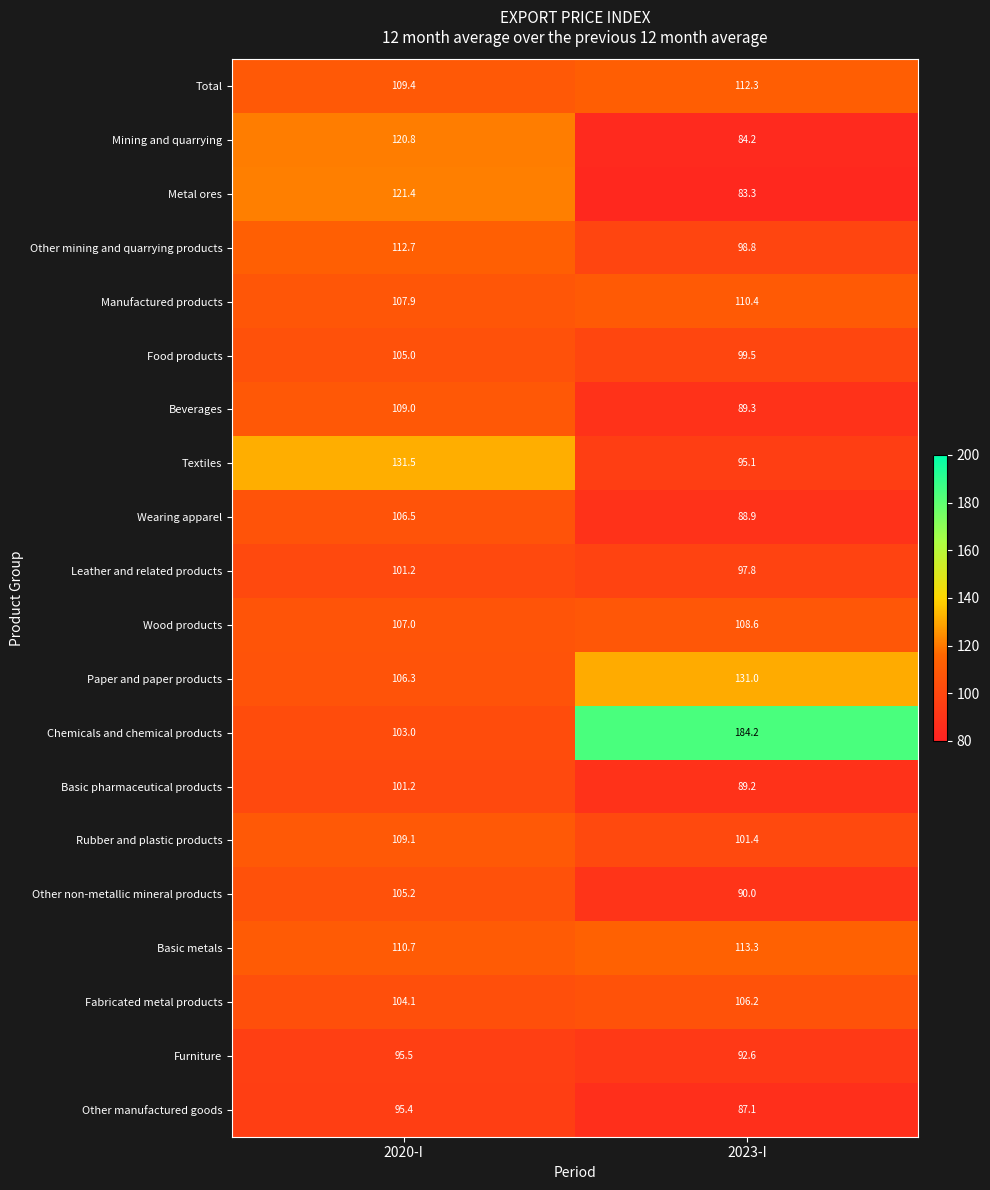

What is the spread (max minus min) of values at 2023-I?

100.9